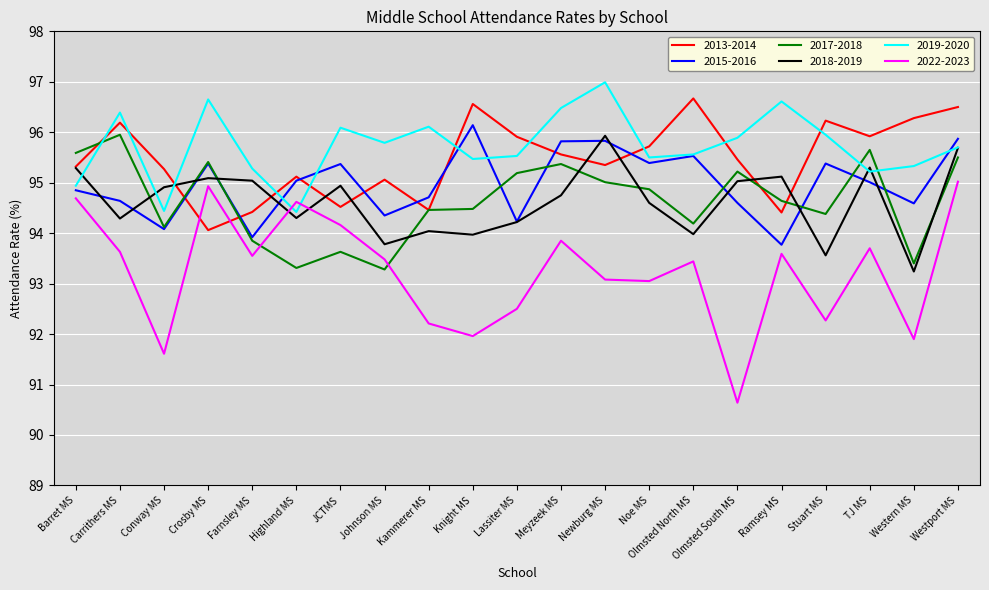

What is the maximum value shown in the chart?

97.0